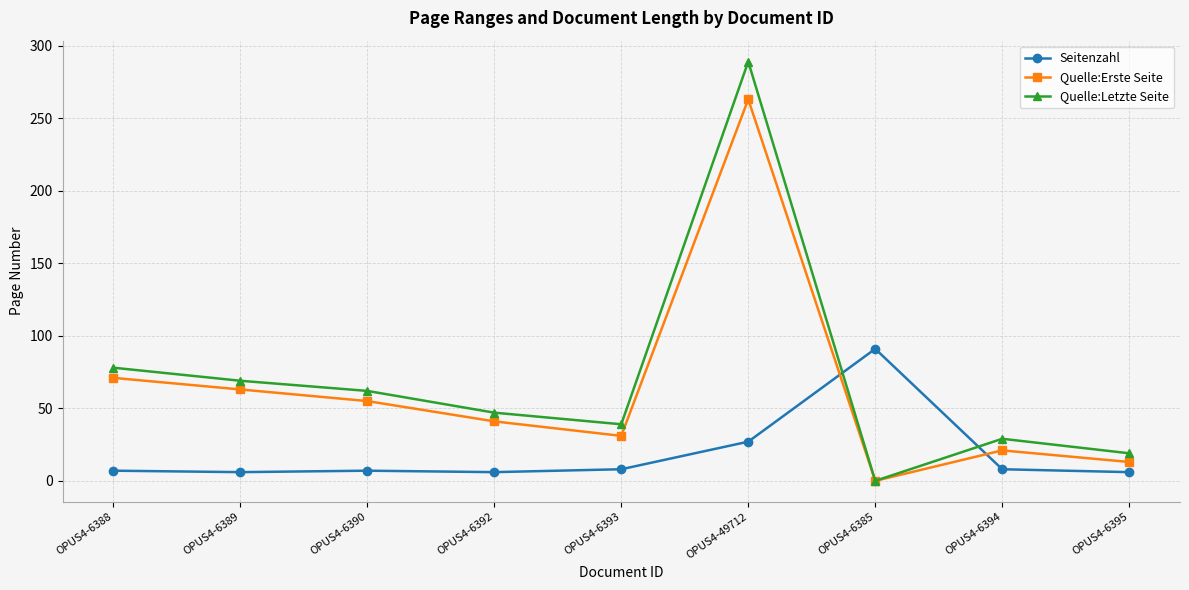

What are all the series names shown in the legend?

Seitenzahl, Quelle:Erste Seite, Quelle:Letzte Seite